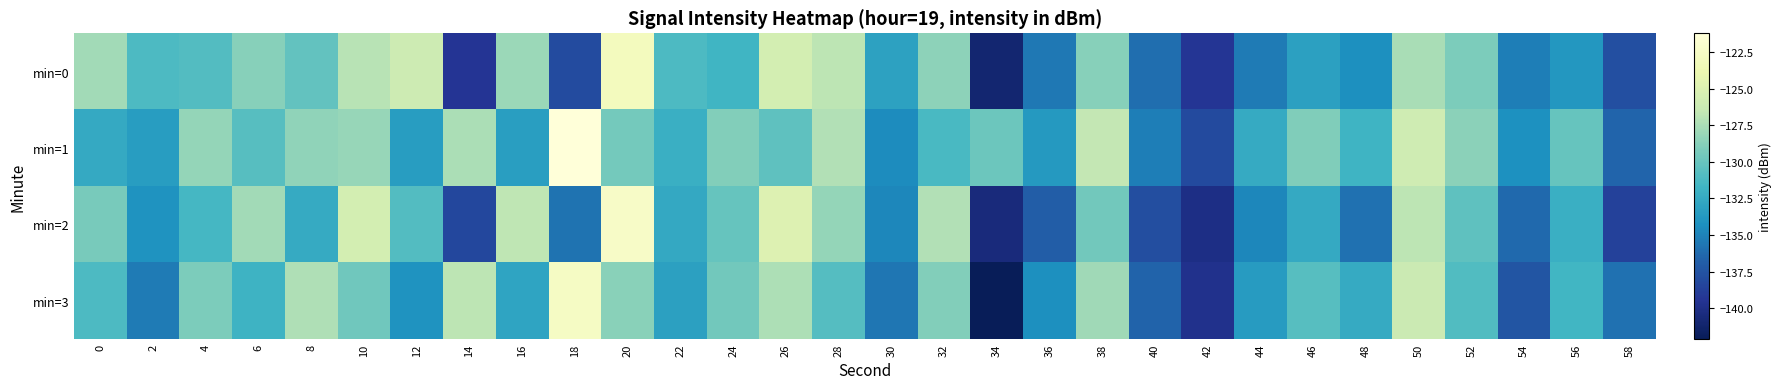

Reading right to left, list all the values displayed in this chart.

min=0: 58=-137.7	56=-133.8	54=-135.2	52=-129.2	50=-127.5	48=-134.3	46=-133.2	44=-135.4	42=-139.3	40=-136.0	38=-128.8	36=-135.5	34=-141.0	32=-128.5	30=-133.1	28=-126.9	26=-125.6	24=-131.7	22=-131.1	20=-123.0	18=-138.0	16=-128.0	14=-139.5	12=-126.0	10=-127.0	8=-130.2	6=-128.8	4=-130.9	2=-131.1	0=-127.8
min=1: 58=-136.5	56=-130.1	54=-134.2	52=-128.6	50=-125.9	48=-131.8	46=-129.0	44=-132.4	42=-138.1	40=-135.2	38=-126.6	36=-133.7	34=-129.8	32=-131.3	30=-134.5	28=-127.2	26=-130.4	24=-128.9	22=-132.1	20=-129.5	18=-121.2	16=-133.4	14=-127.5	12=-133.4	10=-128.2	8=-128.4	6=-130.8	4=-128.3	2=-133.4	0=-132.5
min=2: 58=-138.6	56=-132.1	54=-136.3	52=-130.4	50=-126.8	48=-135.9	46=-132.5	44=-134.7	42=-140.1	40=-137.8	38=-129.6	36=-136.9	34=-140.5	32=-127.2	30=-134.7	28=-128.3	26=-124.9	24=-130.1	22=-132.6	20=-122.4	18=-135.8	16=-126.7	14=-138.2	12=-130.9	10=-125.6	8=-132.4	6=-127.8	4=-131.5	2=-134.1	0=-129.3
min=3: 58=-135.9	56=-131.6	54=-137.4	52=-131.0	50=-126.2	48=-132.4	46=-130.7	44=-133.5	42=-139.8	40=-136.6	38=-127.9	36=-134.3	34=-142.1	32=-128.9	30=-135.6	28=-130.8	26=-127.4	24=-129.6	22=-133.2	20=-128.7	18=-122.6	16=-132.9	14=-126.8	12=-134.1	10=-129.7	8=-127.3	6=-131.9	4=-129.2	2=-135.4	0=-131.1